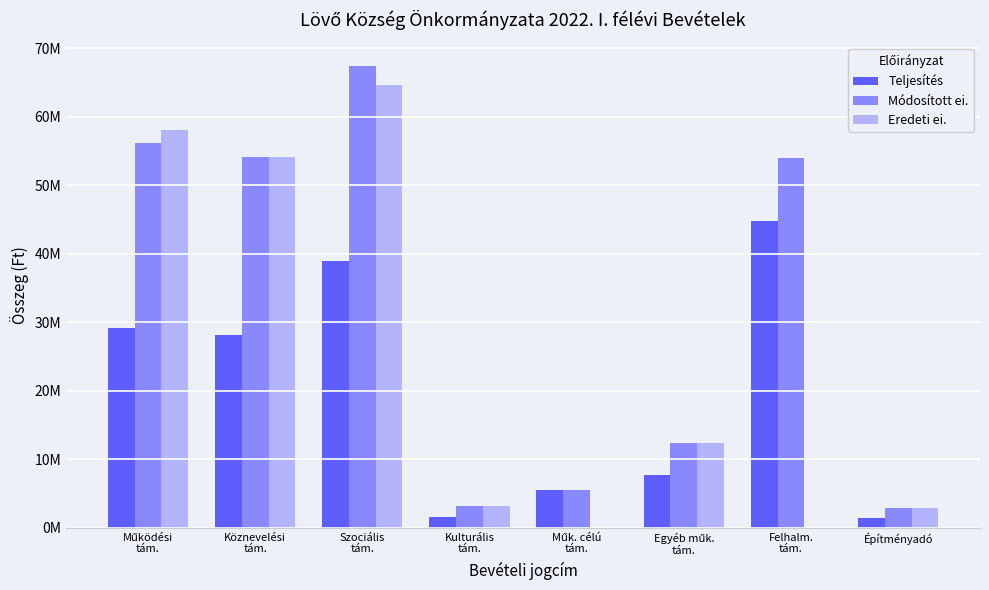

Are the bars grouped side by side (vs. stacked)?

Yes